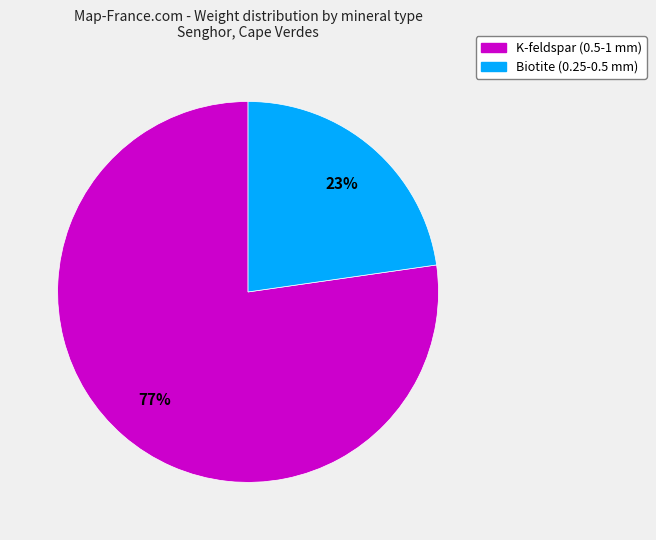

Does any single category account for the majority?

Yes